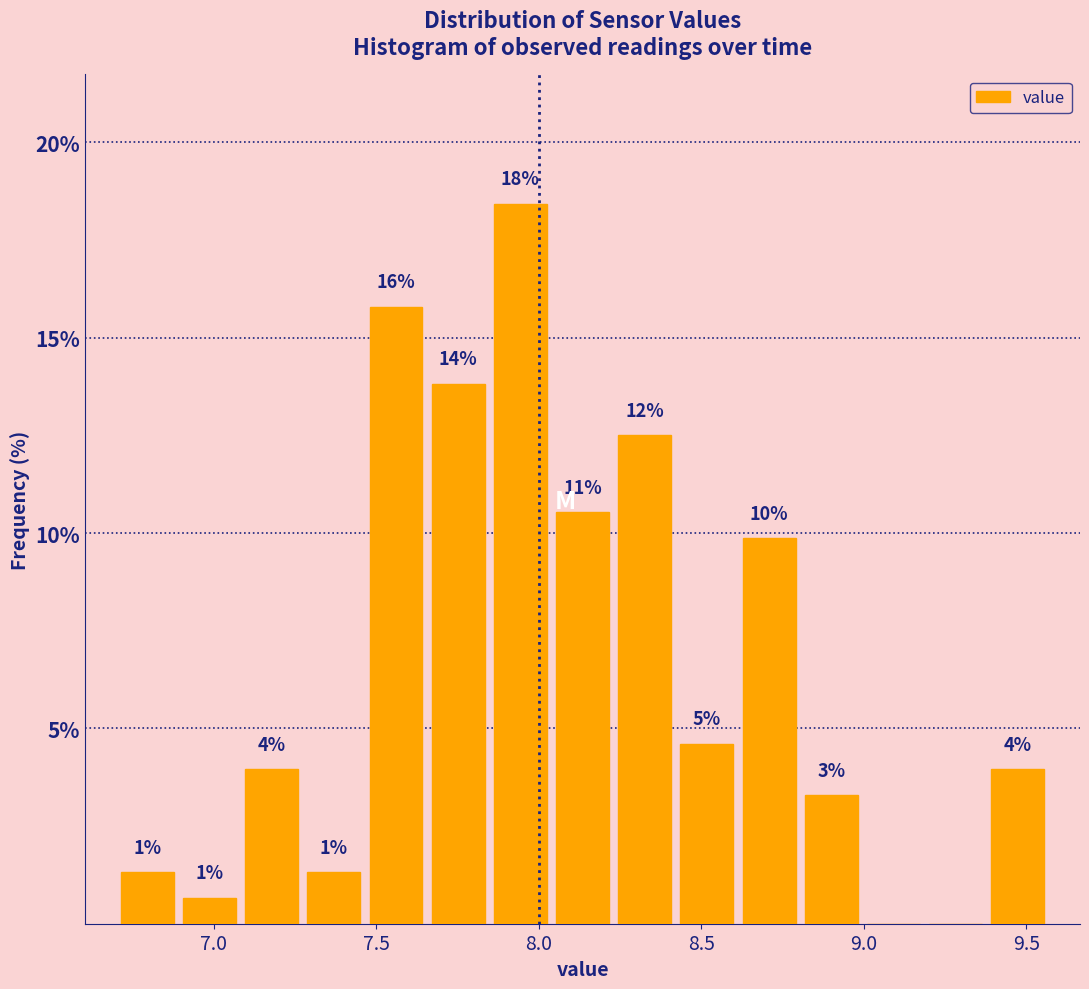

Around what value on the x-axis is the tallest bar? Give the approximate position of its centre, as read against the axis.

7.95